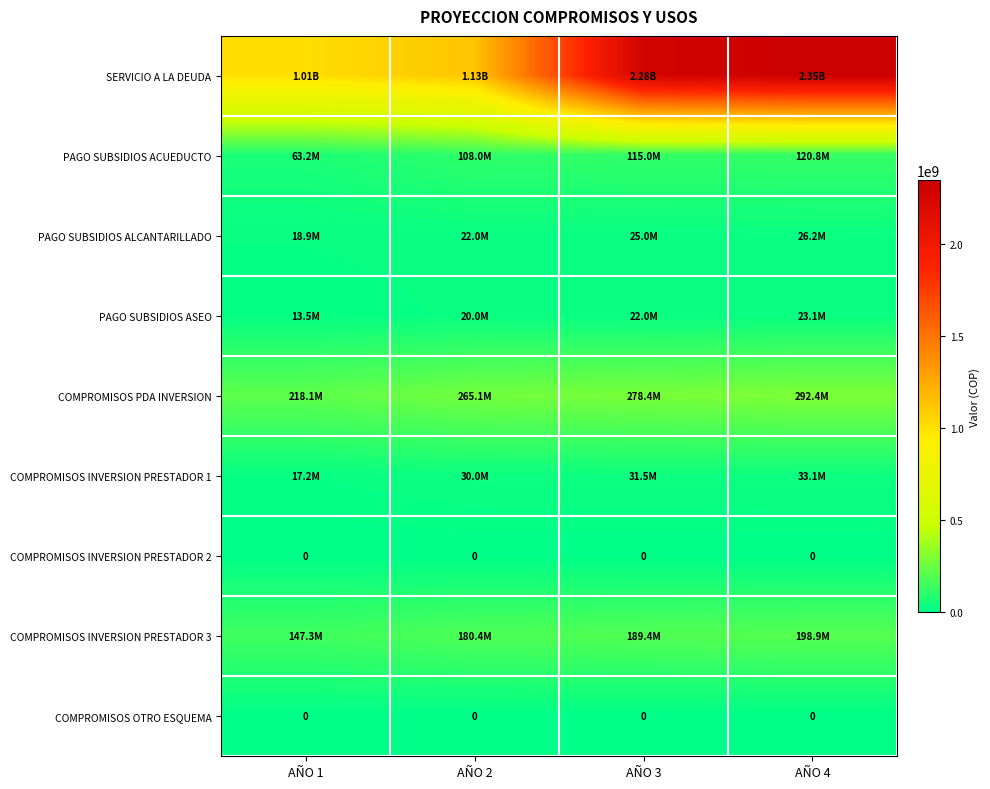

What is the maximum value shown in the chart?

2348399995